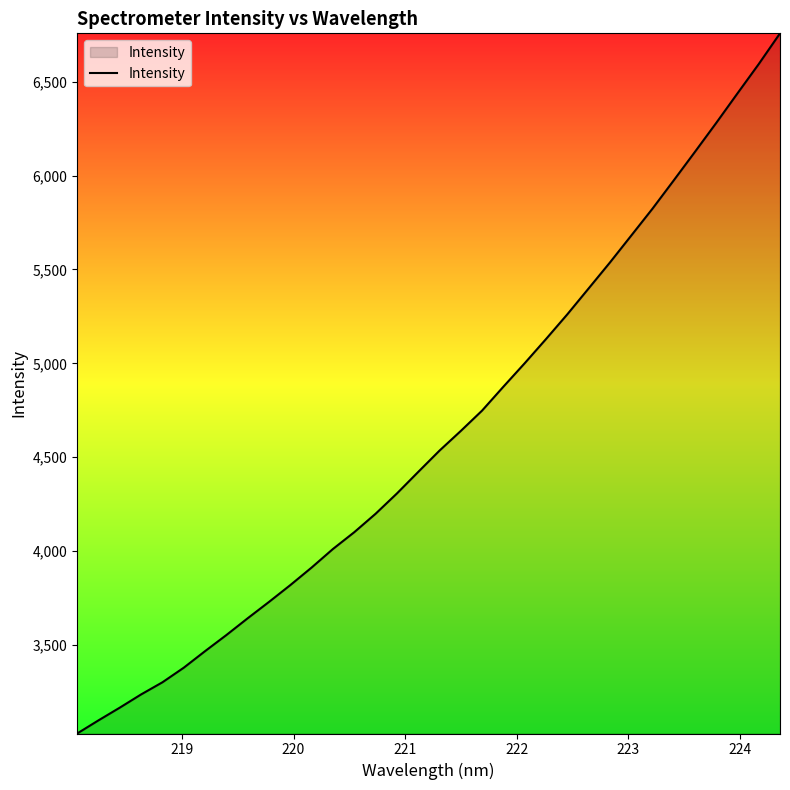

Reading right to left, what are all the values shown in this chart?

6757.2	6593.6	6437.4	6279.9	6125.9	5973.6	5822.8	5679.3	5536.2	5398.2	5260.5	5129.1	5000.4	4875.6	4748.4	4640.0	4535.3	4421.8	4307.1	4199.1	4101.1	4011.8	3913.0	3819.5	3730.0	3642.9	3553.6	3467.8	3379.6	3301.9	3237.3	3166.9	3099.2	3029.2